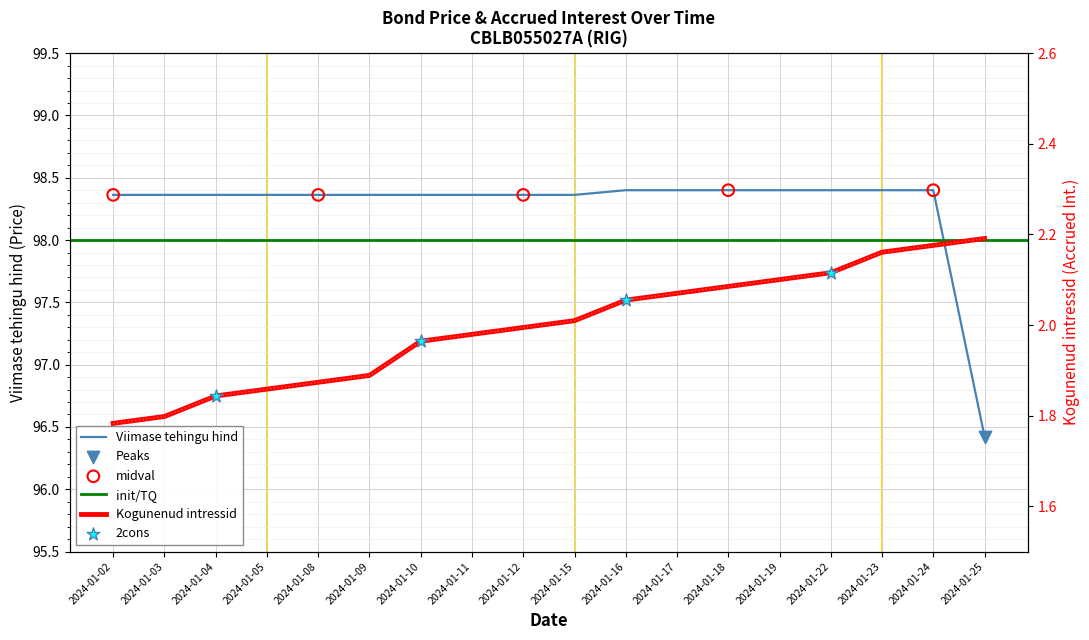

At how many categories does at least one series exceed 59?

18